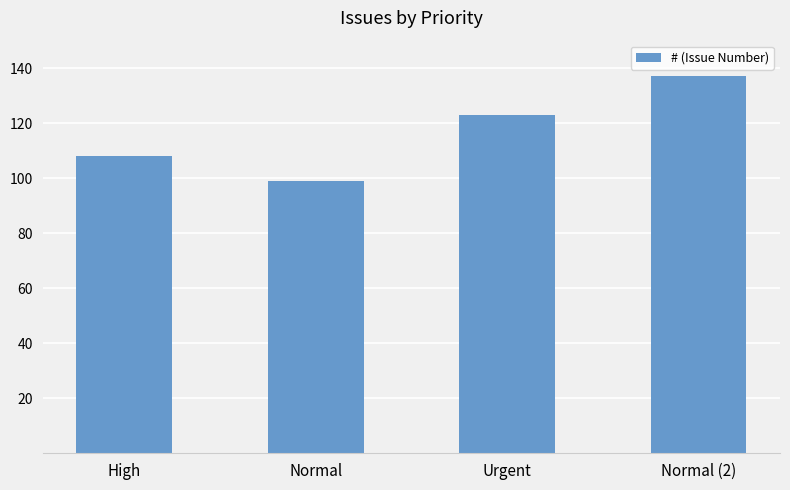

Reading left to right, list all the values displayed in this chart.

108	99	123	137